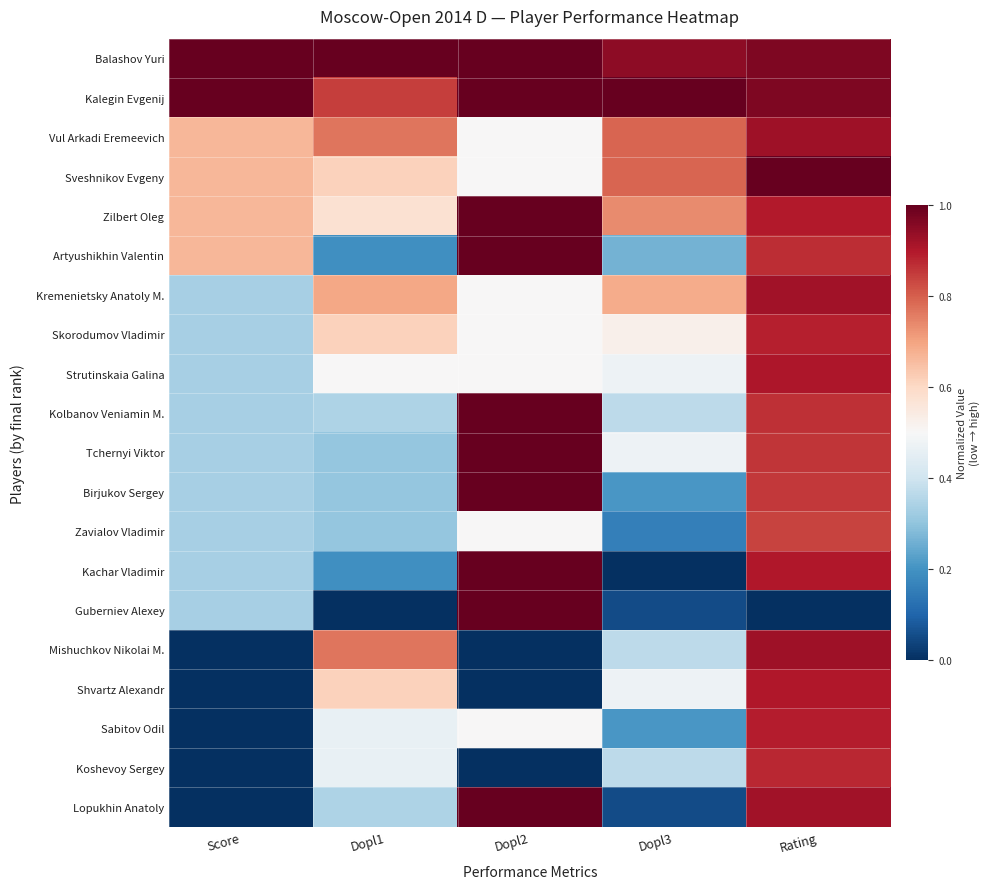

How many categories are shown in the chart?

5